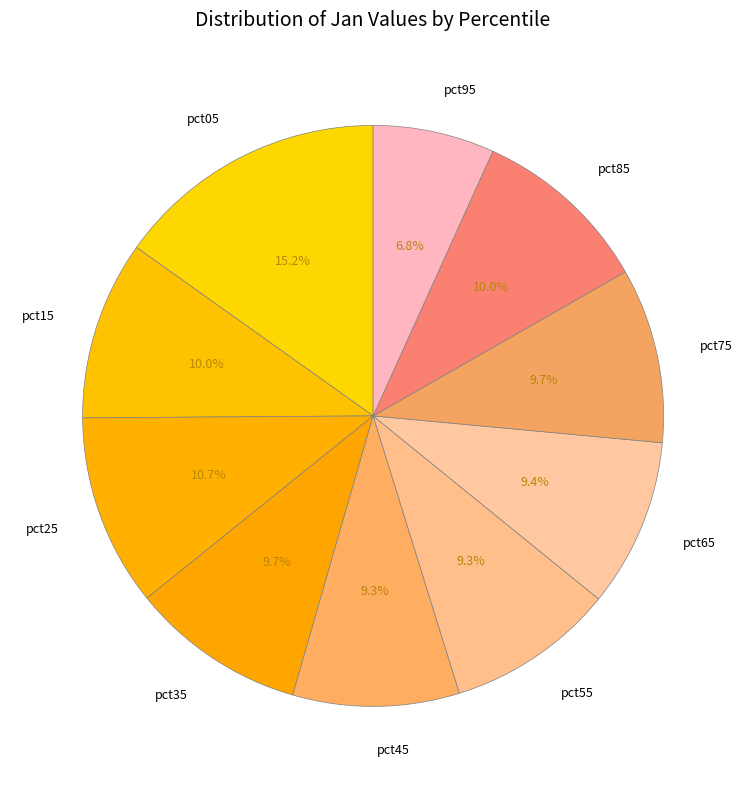

Which category has the biggest portion of the pie?

pct05